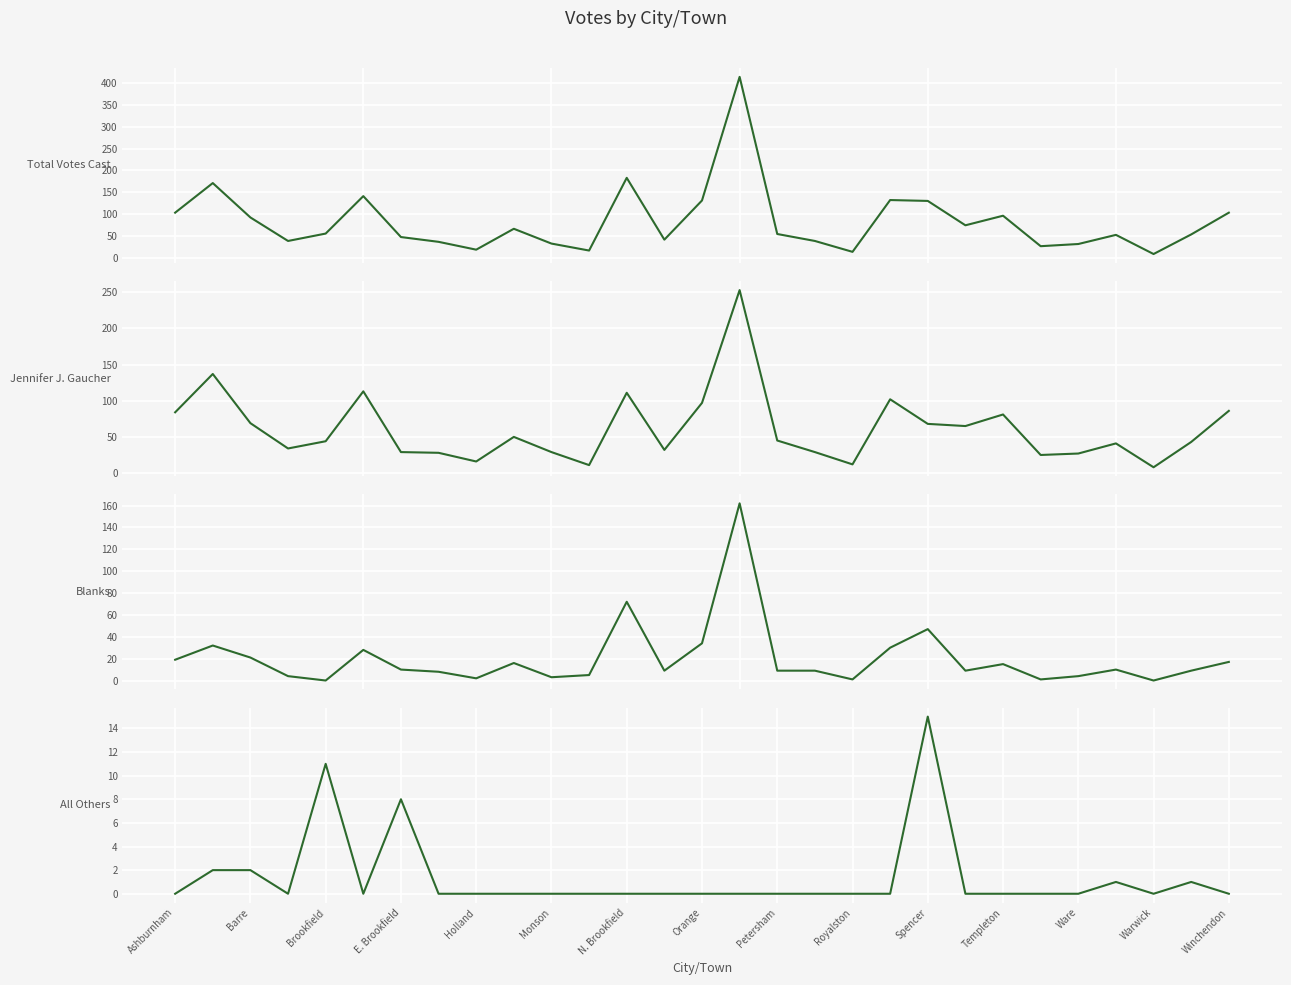

What is the value of the Blanks point at the 6th from the left?

28